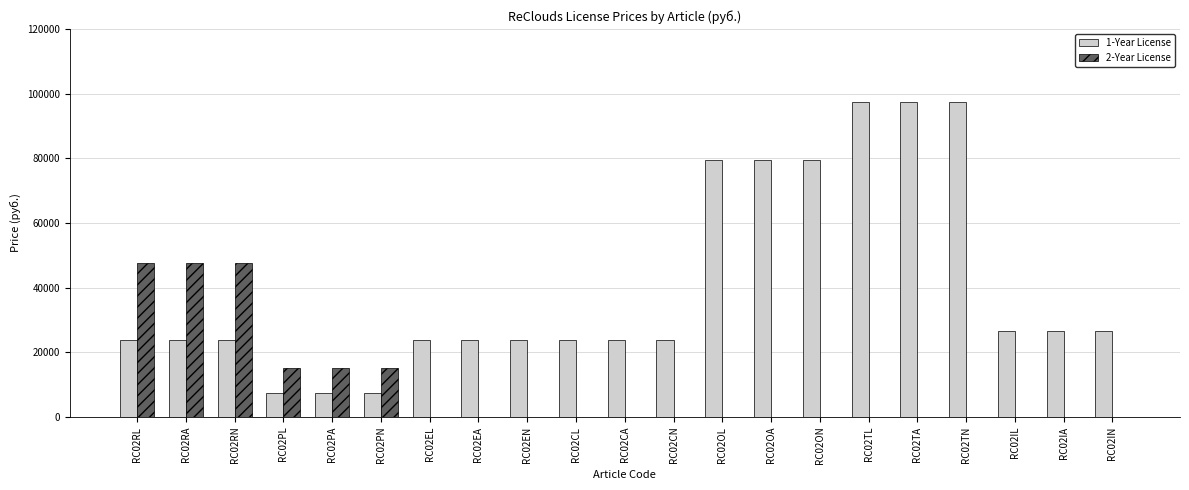

The value of 2-Year License at RC02EN is 0. True or false?

True